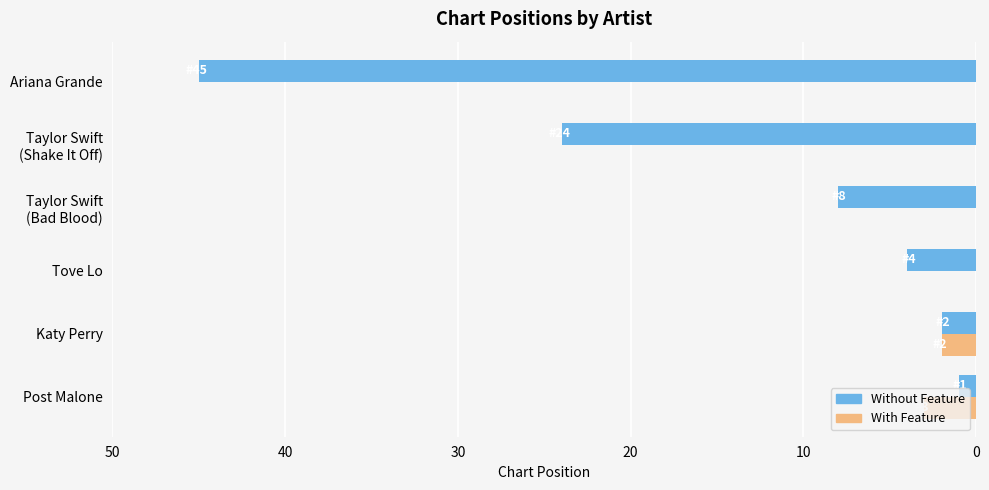

Count the number of categories in the chart.

6